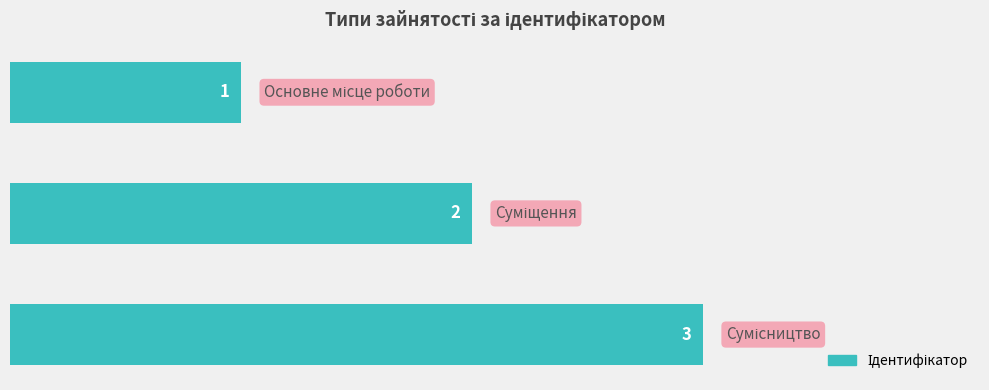

What is the greatest value displayed?

3